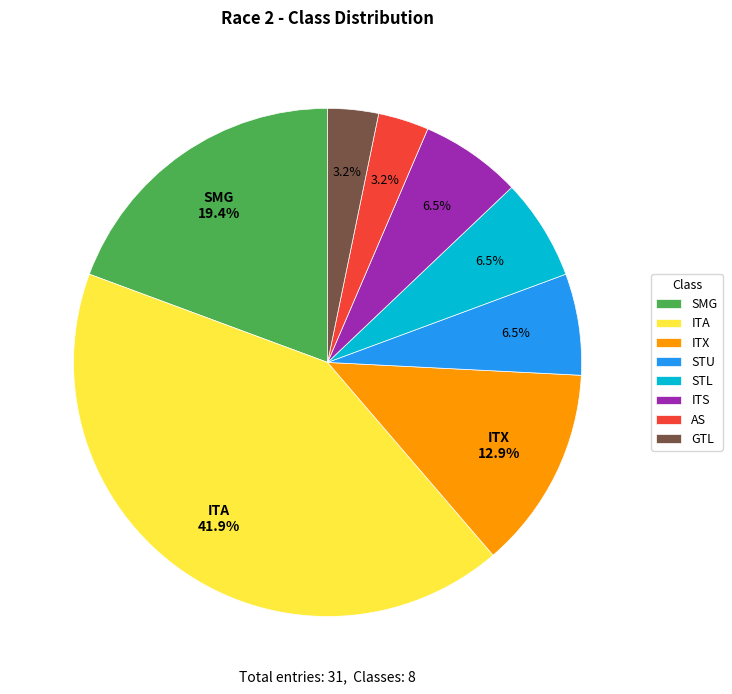

What is the largest slice in the pie chart?

ITA